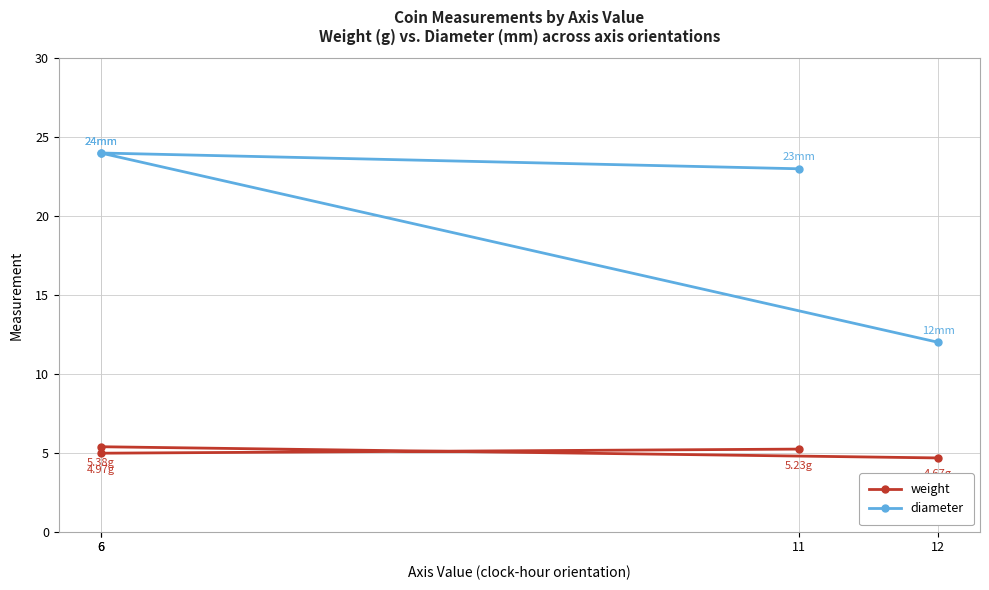

What are all the series names shown in the legend?

weight, diameter